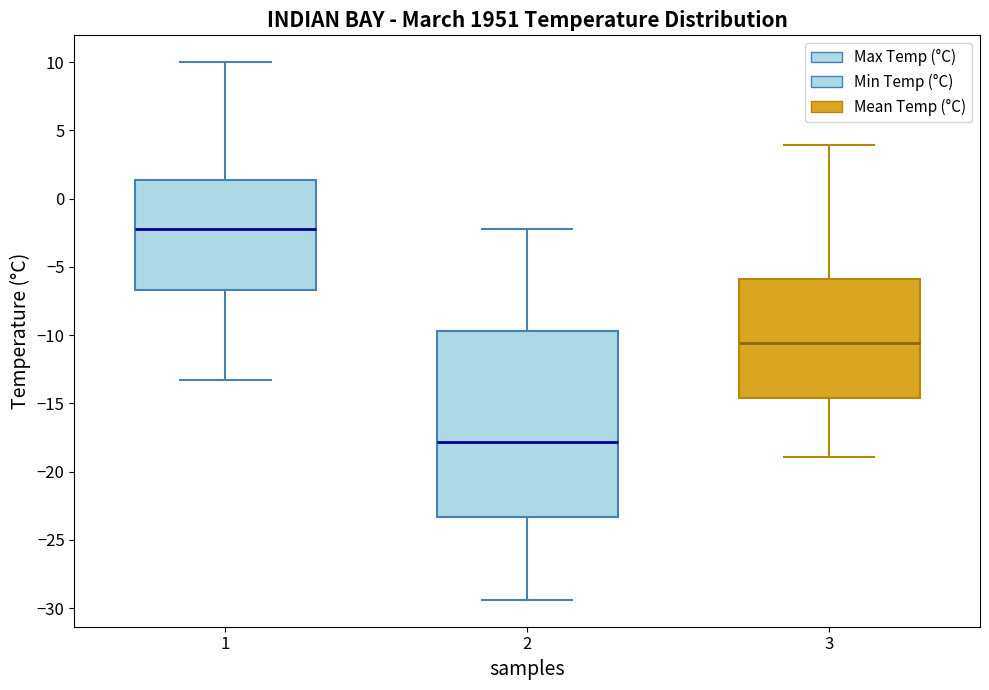

Which box is the tallest, from its lower edge to its upper edge?

2